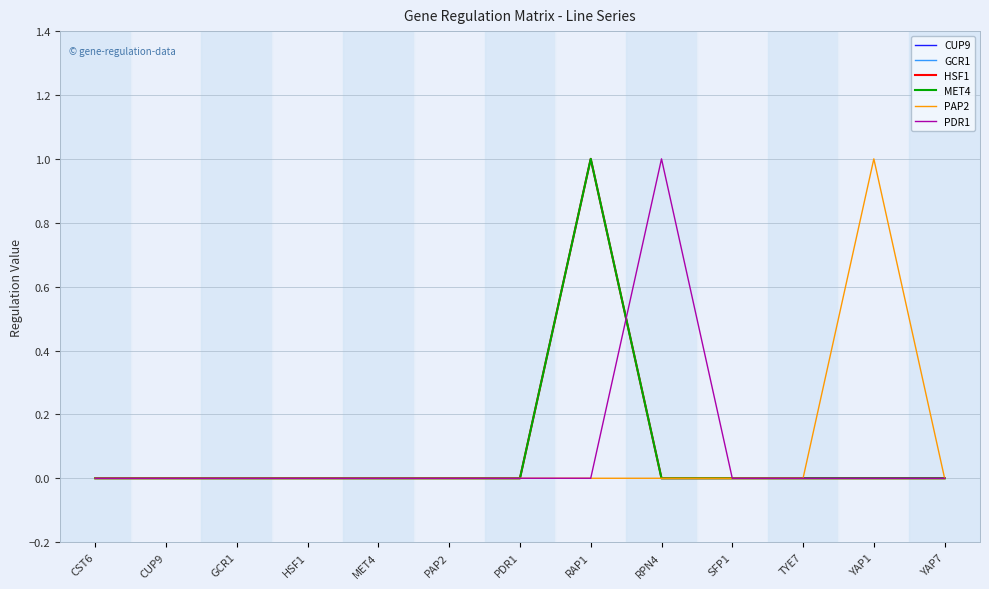

Does the chart display data point markers on the line(s)?

No